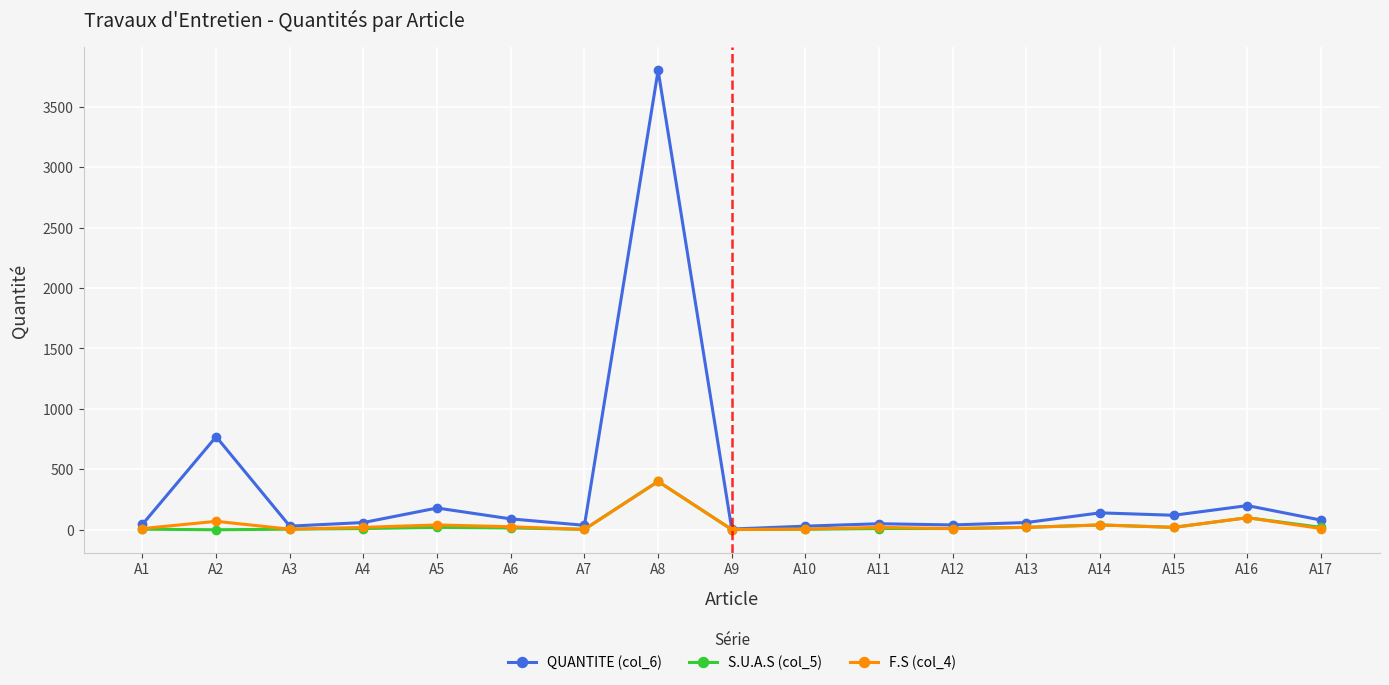

True or false: QUANTITE (col_6) has more than 1 points higher than both neighbors.

True